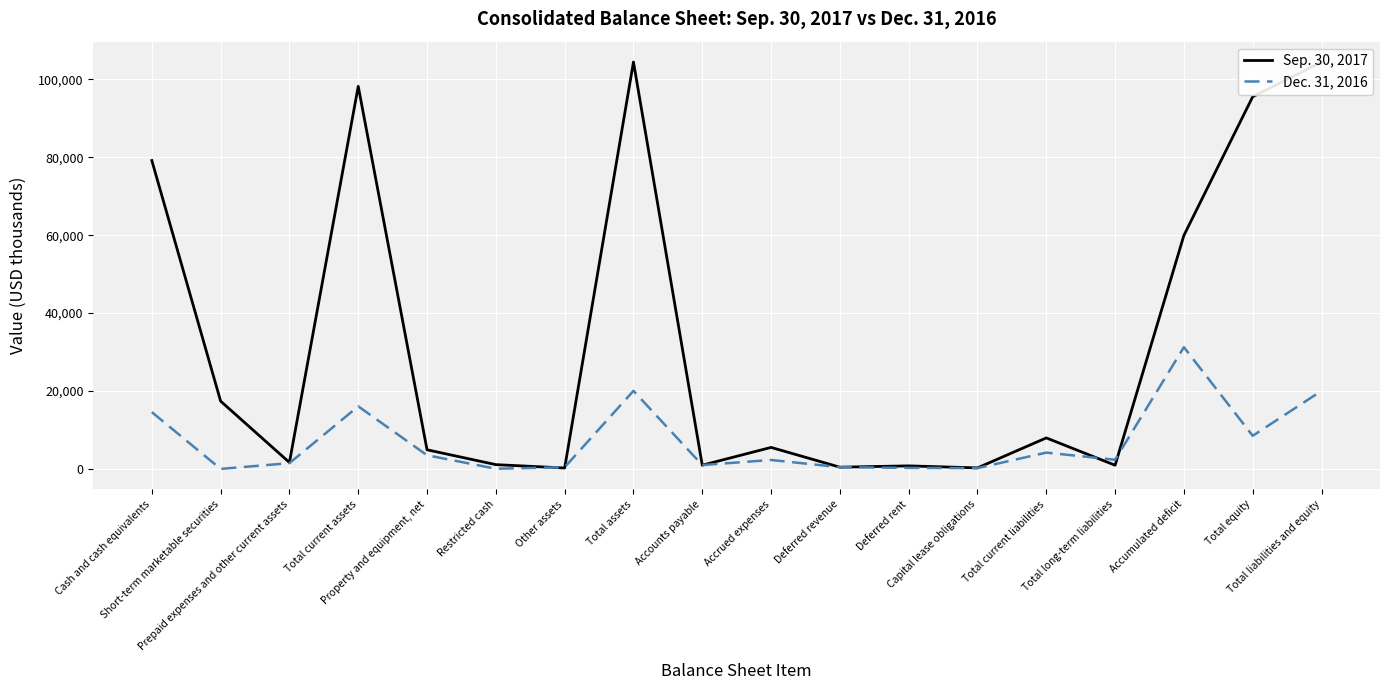

What is the approximate value of Dec. 31, 2016 at Total liabilities and equity?

20039